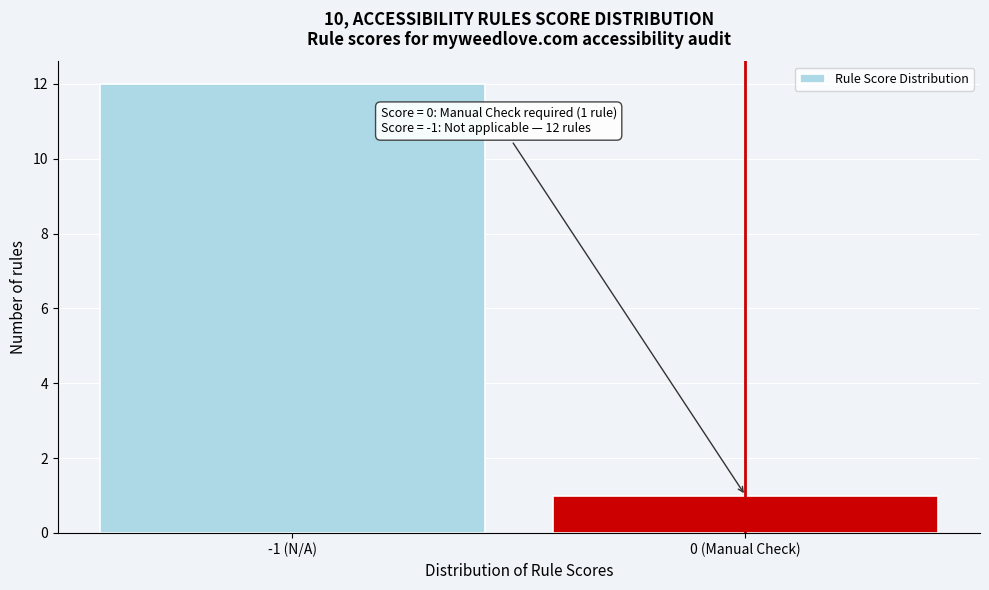

Reading right to left, extract all data points from this chart.

1	12